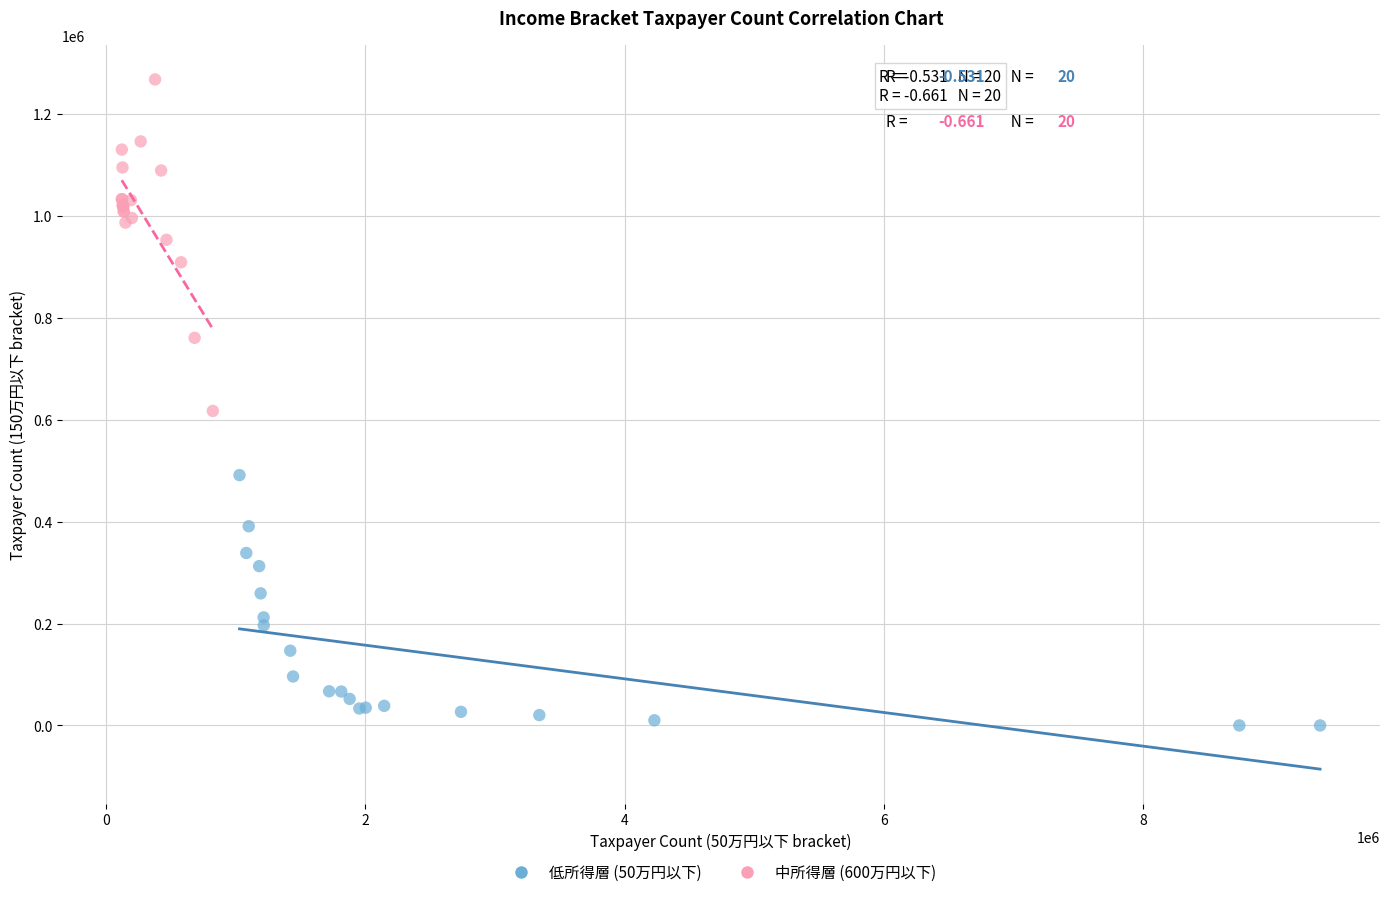

Which series has the largest Y range (max minus min)?

中所得層 (600万円以下)